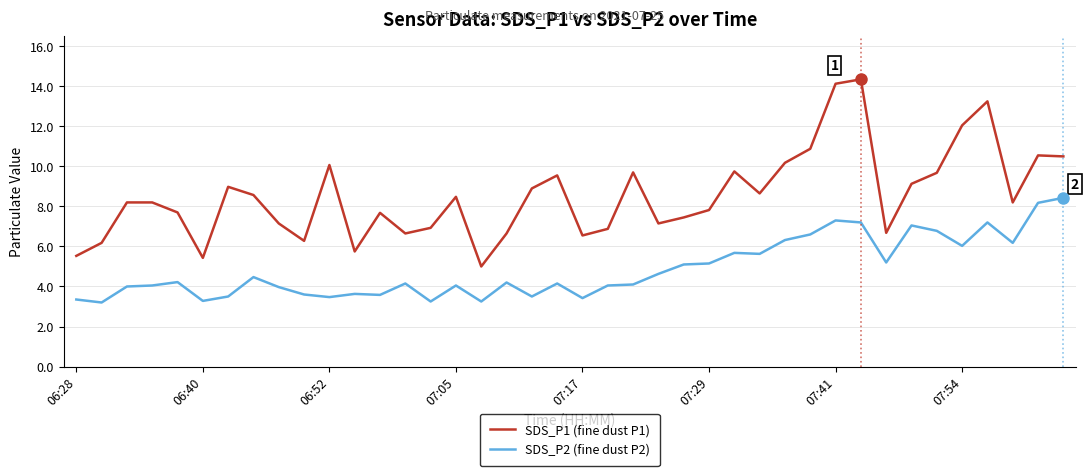

Which series has the largest range (max minus min)?

SDS_P1 (fine dust P1)